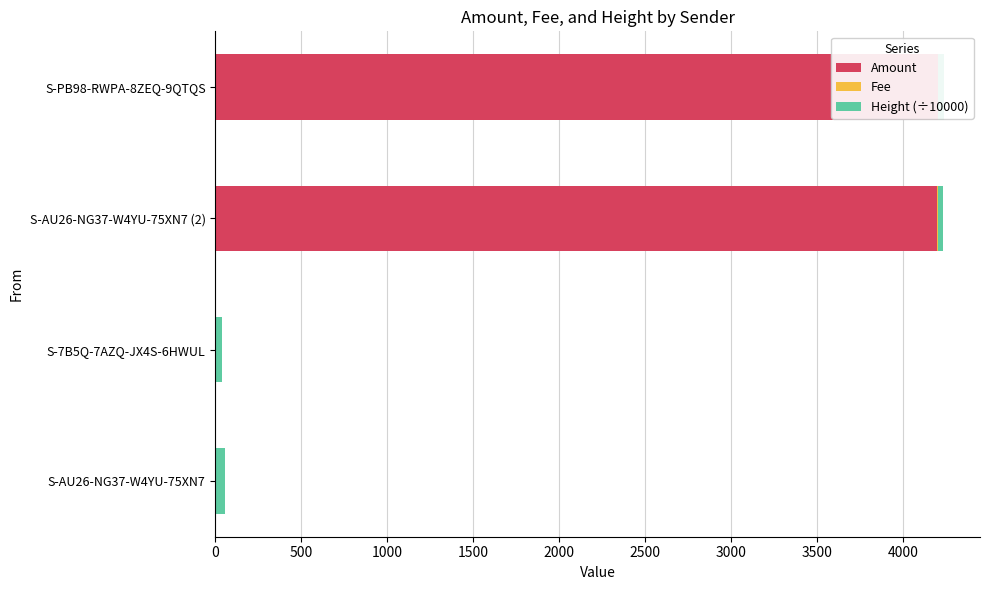

What is the total value across all series at S-AU26-NG37-W4YU-75XN7?

56.5